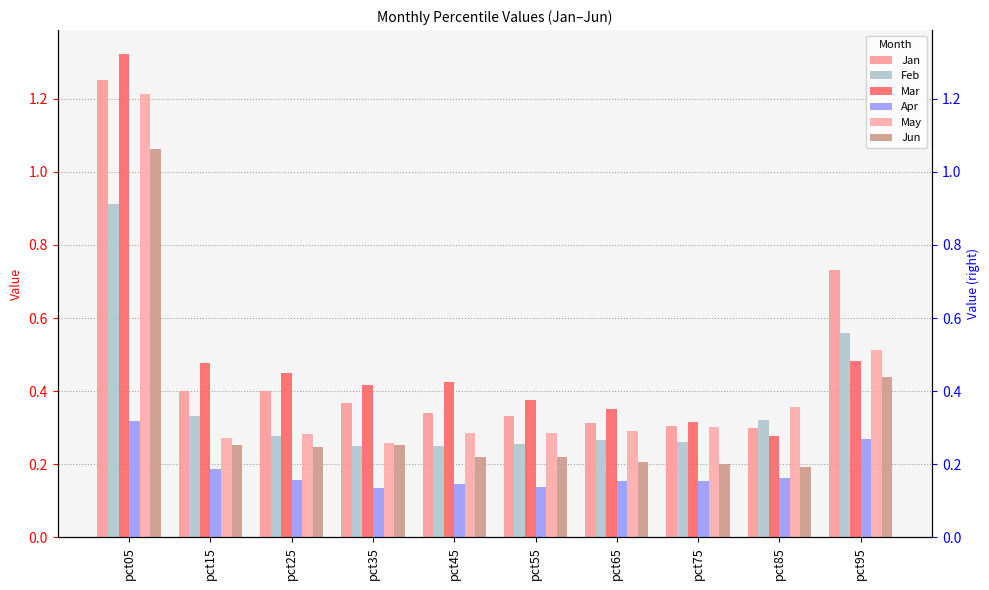

What is the sum of all Mar values?

4.9